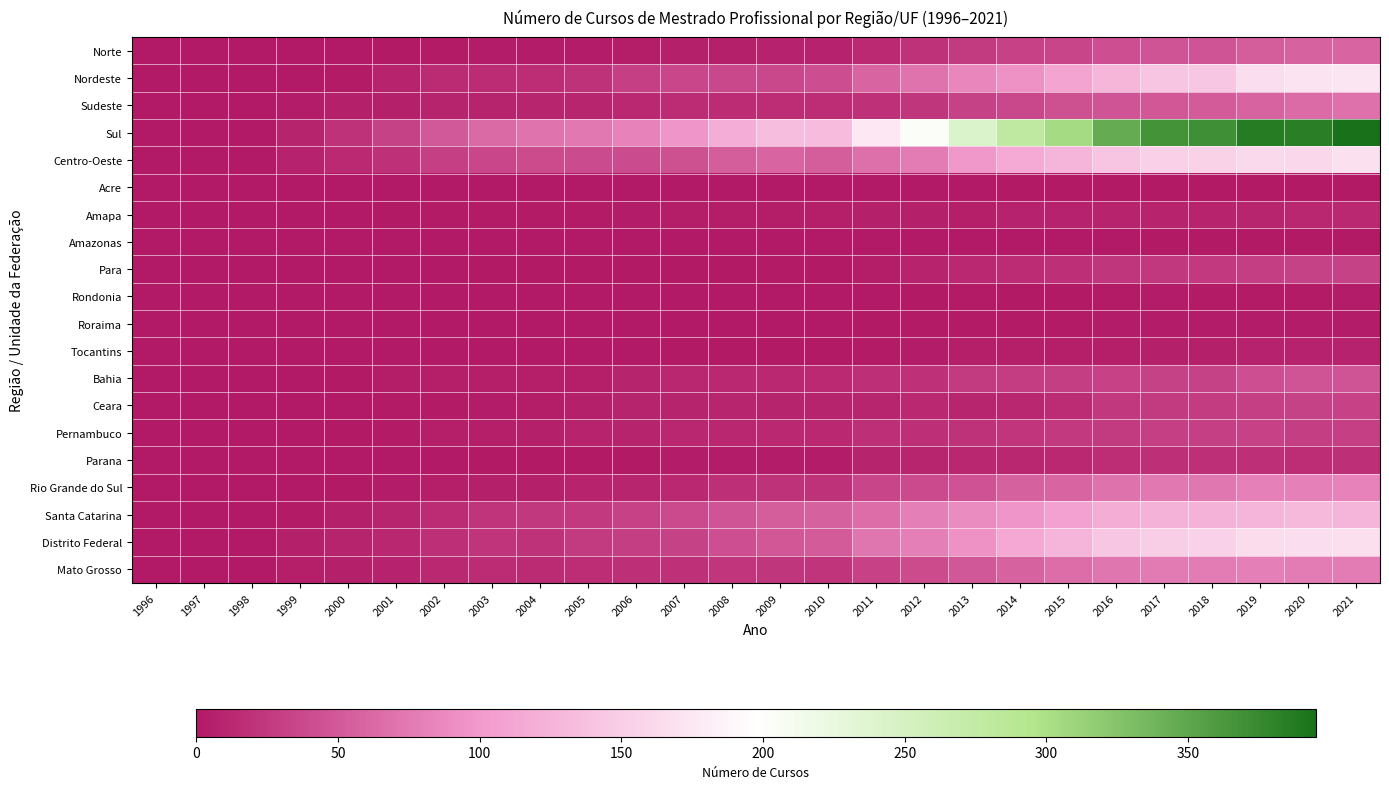

At which category is the sum across all series the highest?

2021